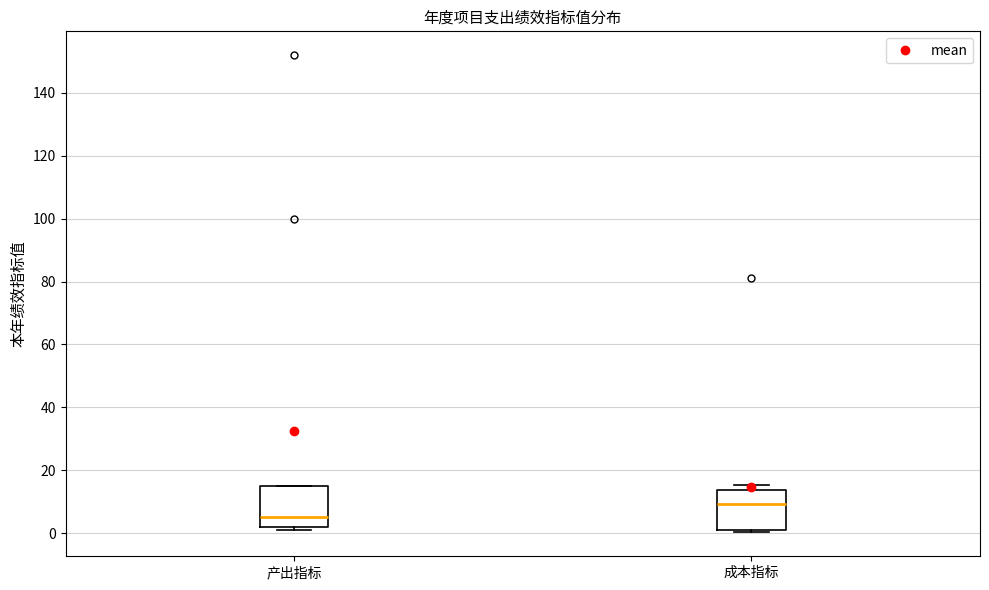

Reading left to right, transcribe this box plot: for each box, give where its median line is, the range the box spans, and where its two whiskers end, as read against the y-axis. The values are not printed on the chart, so give them approximately, as read against the axis.

产出指标: median 6, box 2 to 16, whiskers 2 (just below the box's lower edge) to 16
成本指标: median 10, box 2 to 14, whiskers 0 to 16